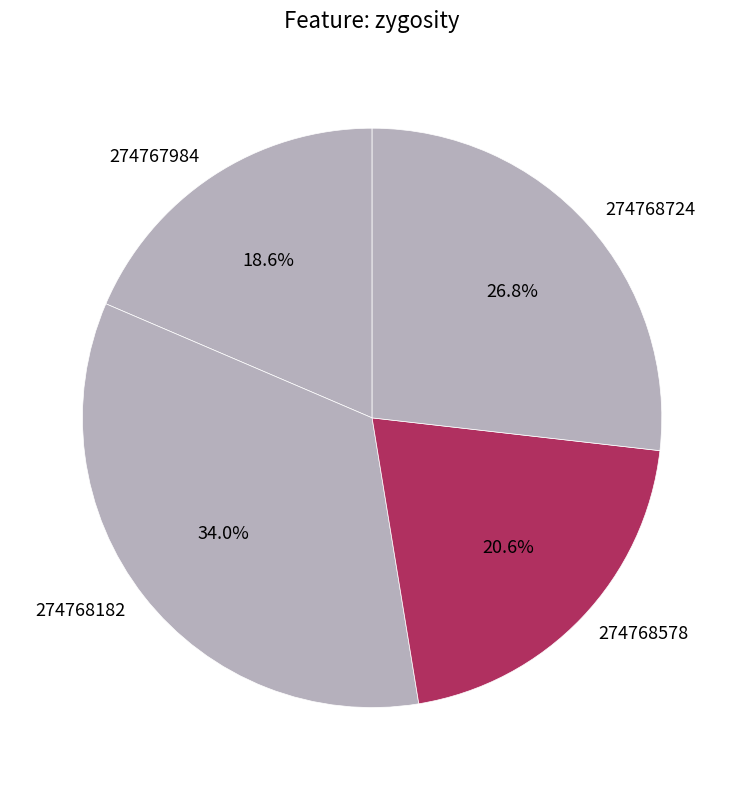

Is the sum of 274768182 and 274768724 greater than half?

Yes